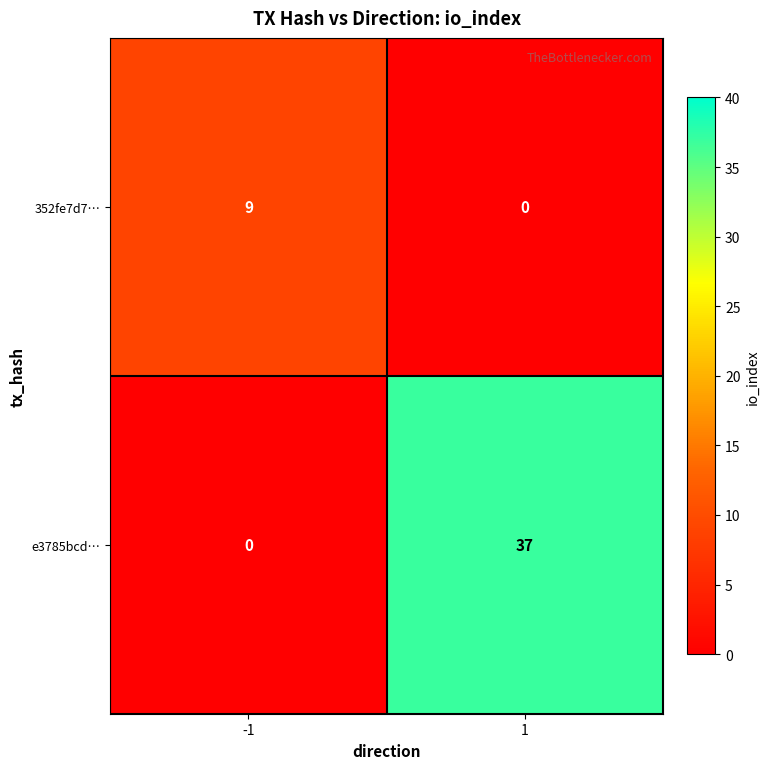

Reading left to right, extract all data points from this chart.

352fe7d7…: -1=9	1=0
e3785bcd…: -1=0	1=37